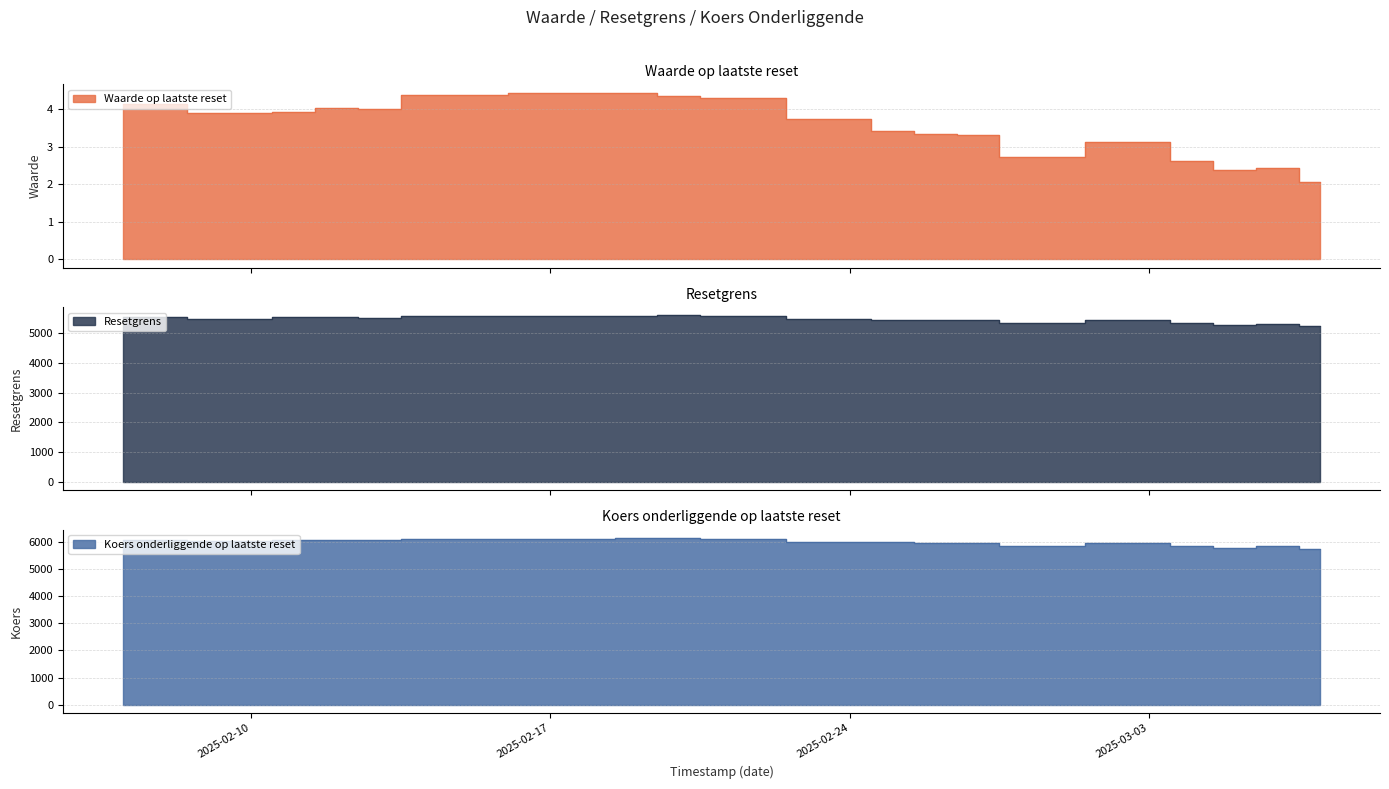

Which category has the highest value in the Koers onderliggende op laatste reset series?

2025-02-20